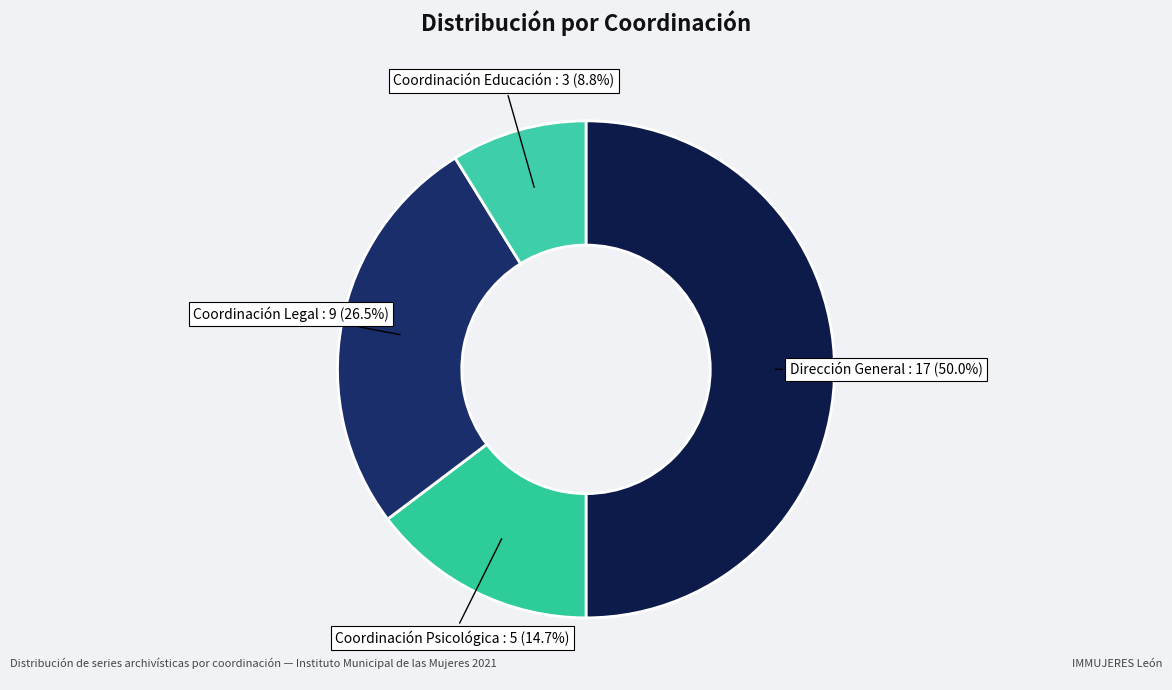

How many segments does this pie chart have?

4